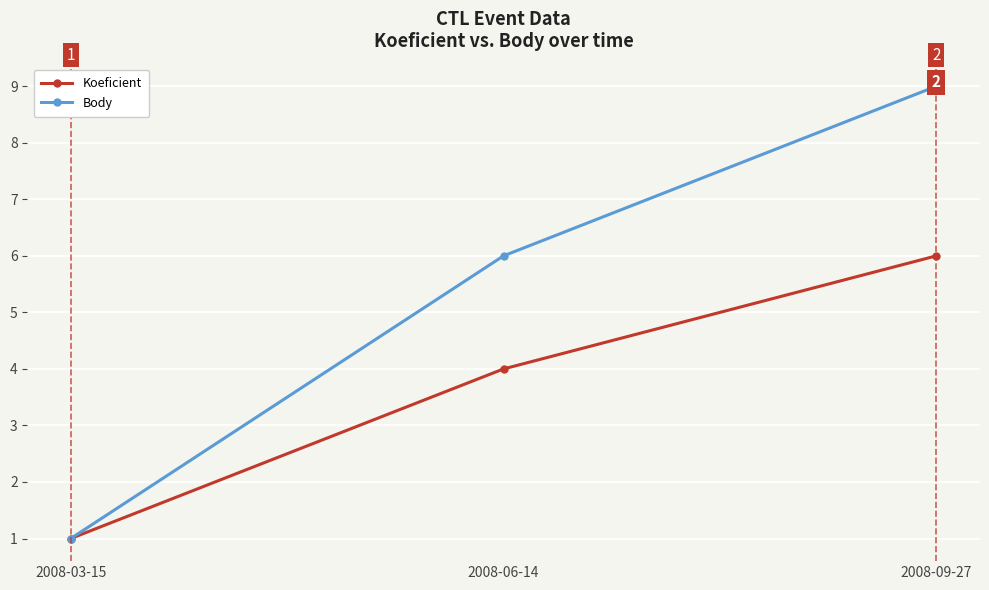

Reading right to left, transcribe all the data shown in this chart.

Koeficient: 2008-09-27=6	2008-06-14=4	2008-03-15=1
Body: 2008-09-27=9	2008-06-14=6	2008-03-15=1